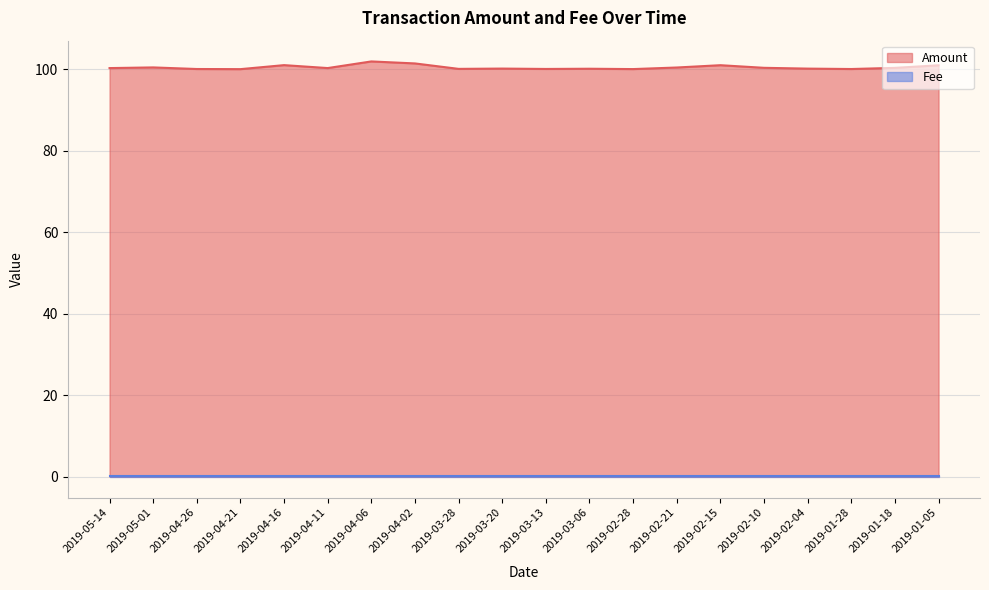

Where is the data nearest to the value 100?

2019-04-21